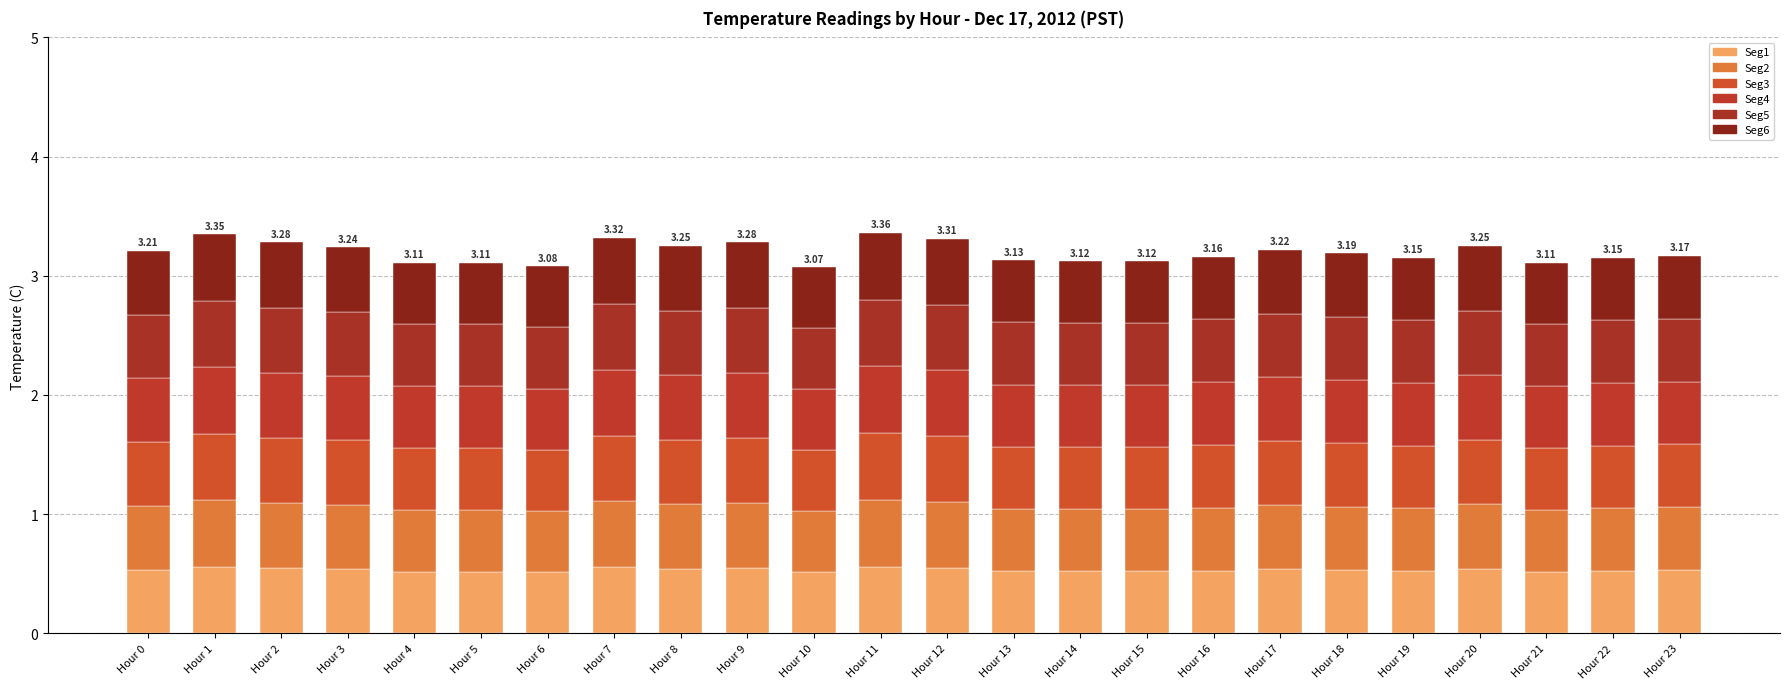

How many Seg1 values are between 0 and 1?

24